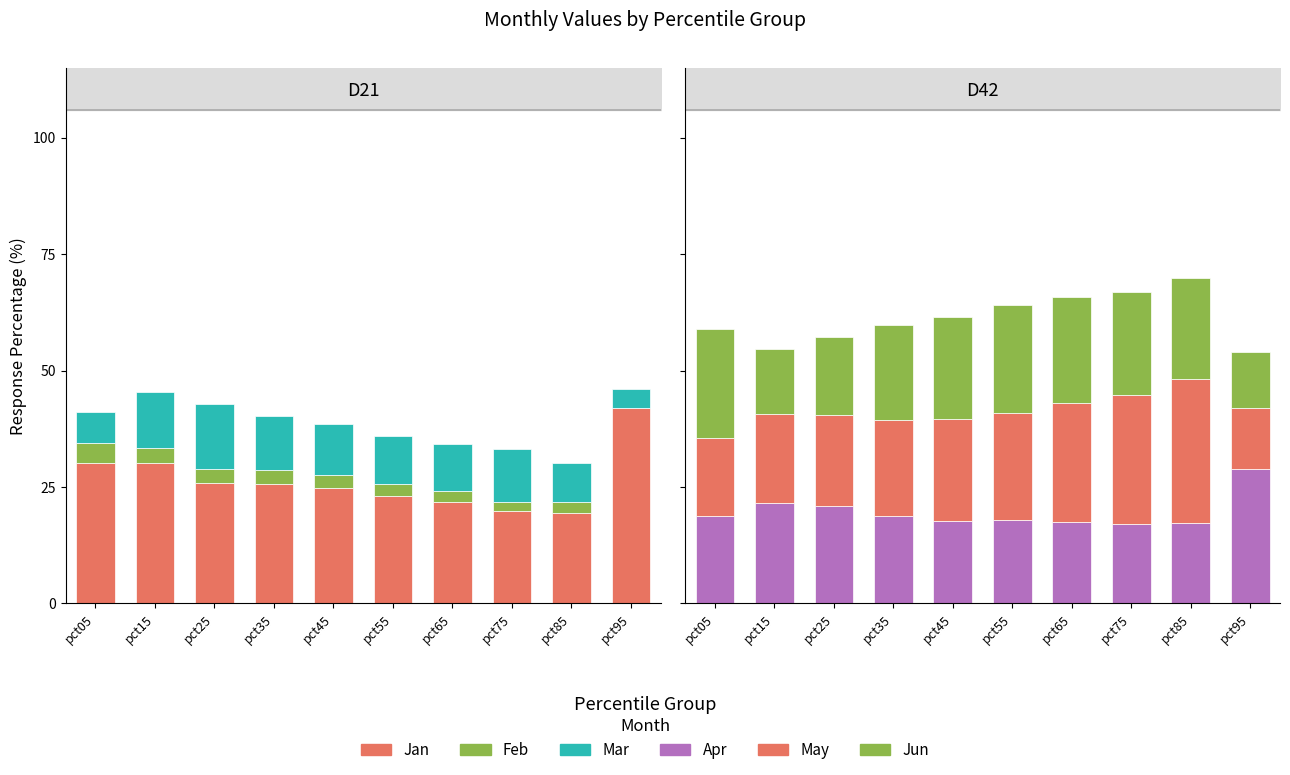

Does the chart contain stacked bars?

No